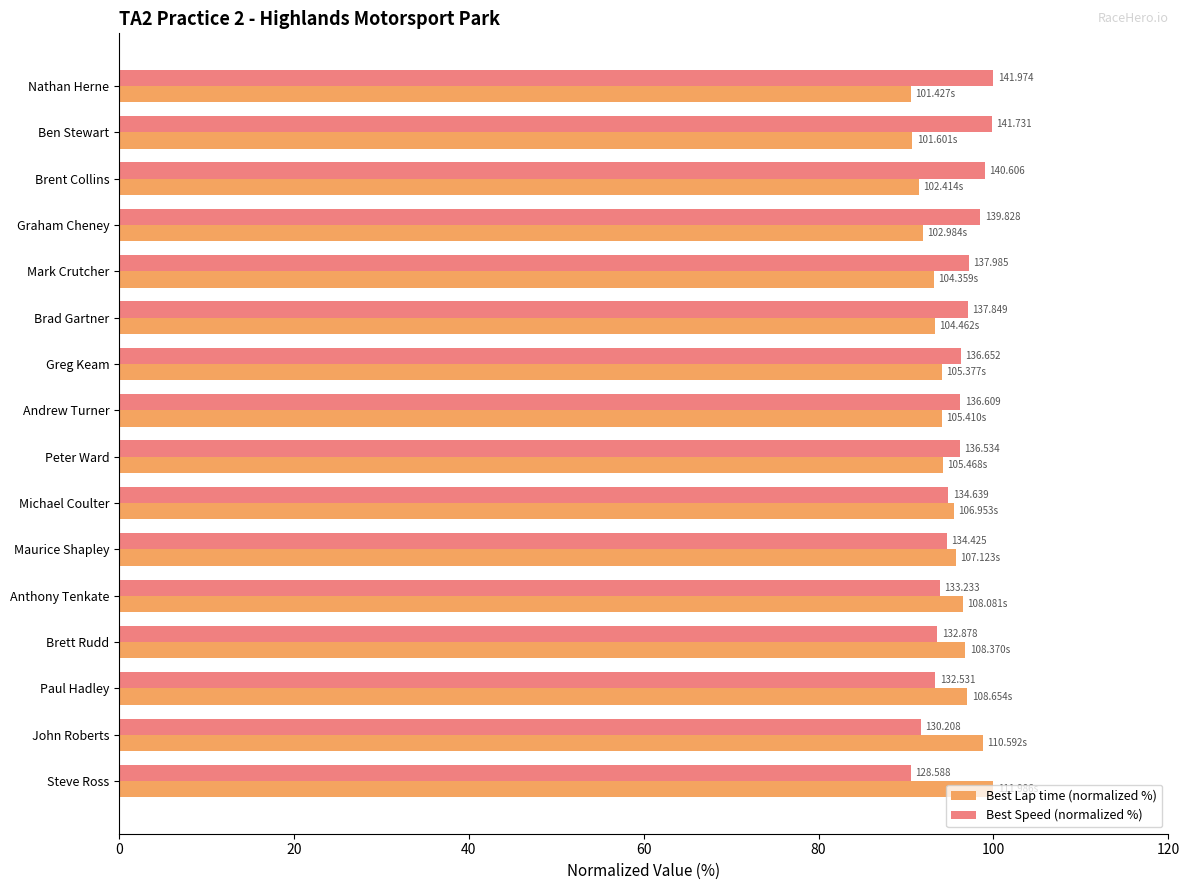

What is the difference between the maximum and minimum values in the Best Lap time (normalized %) series?

9.4